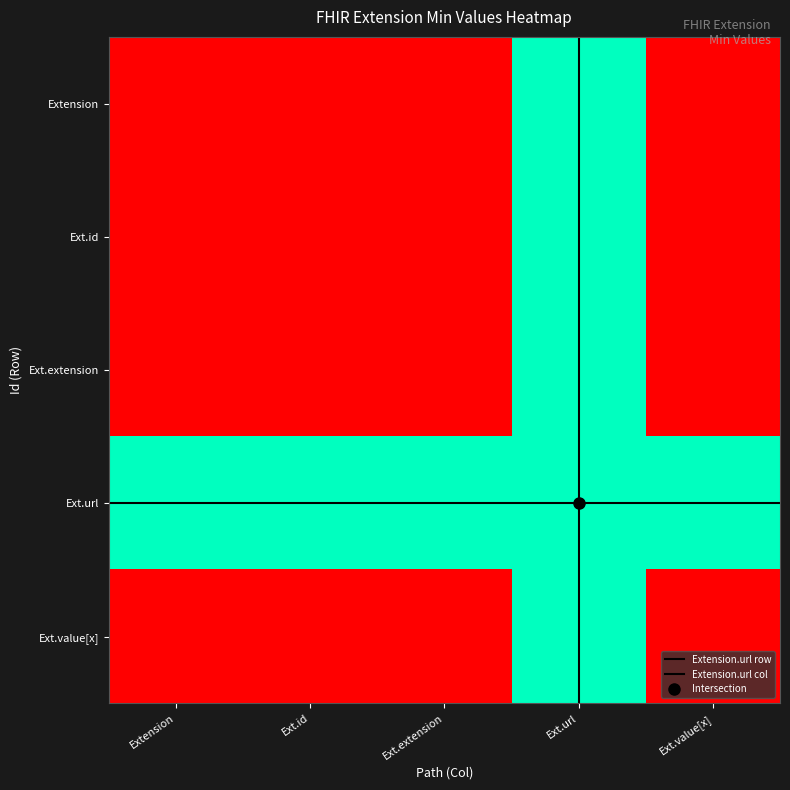

Which series has the widest spread of values?

Extension